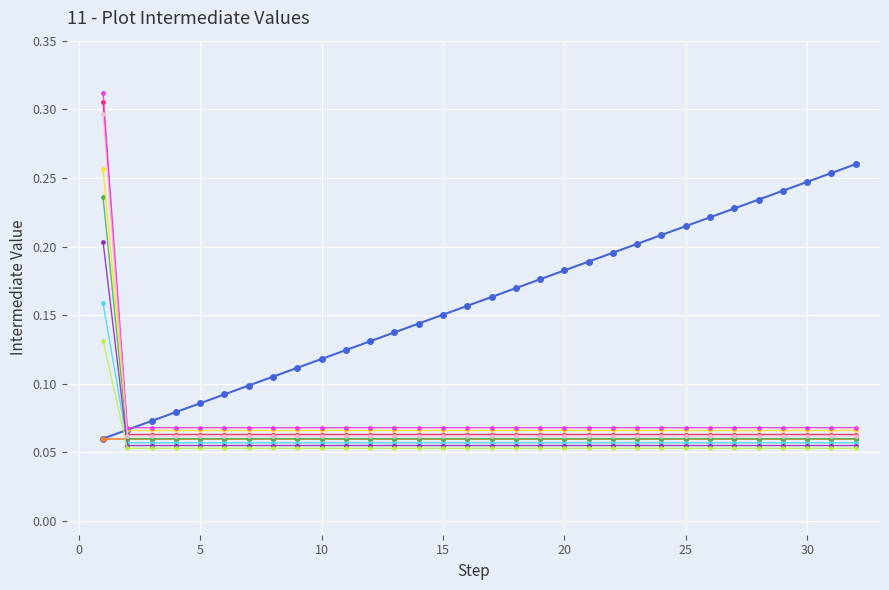

Reading left to right, what are all the values shown in this chart?

0.1	0.1	0.1	0.1	0.1	0.1	0.1	0.1	0.1	0.1	0.1	0.1	0.1	0.1	0.2	0.2	0.2	0.2	0.2	0.2	0.2	0.2	0.2	0.2	0.2	0.2	0.2	0.2	0.2	0.2	0.3	0.3